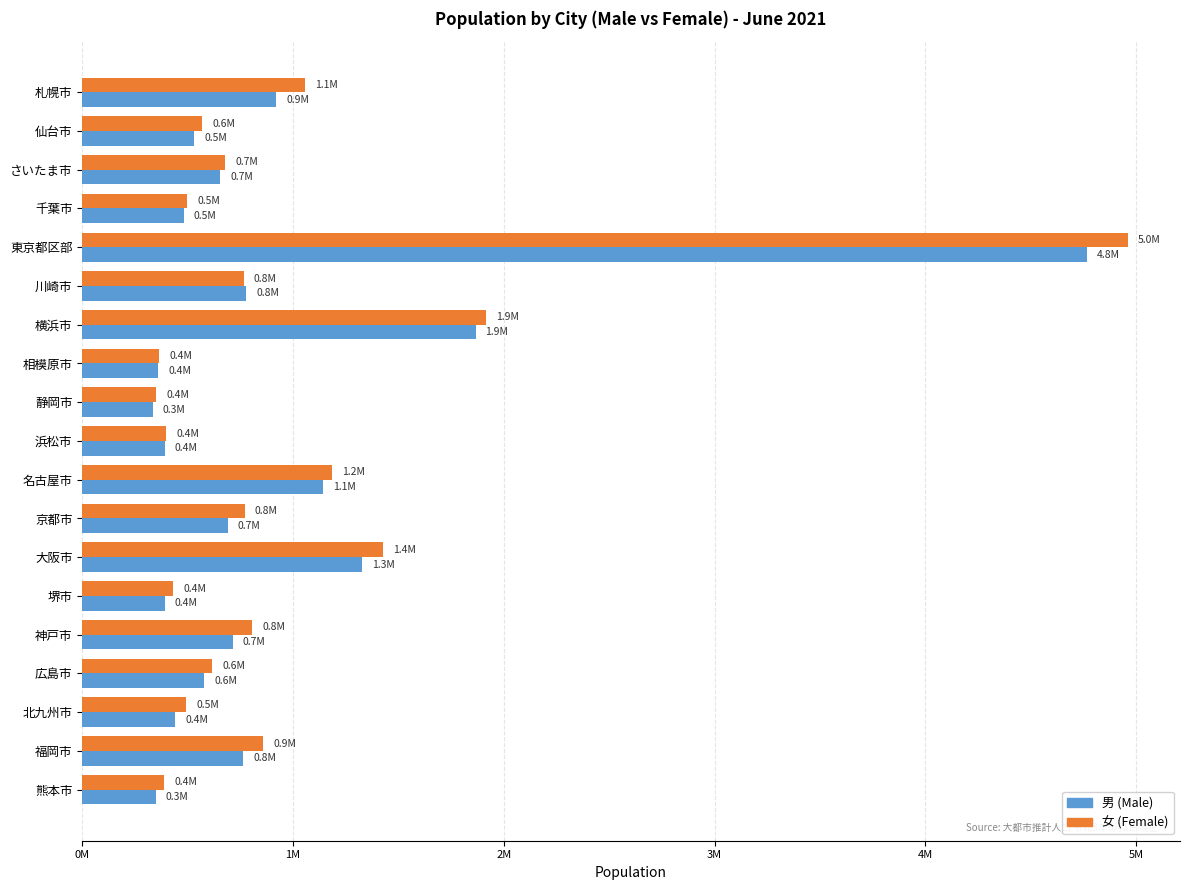

At how many categories does at least one series exceed 1192283?

3